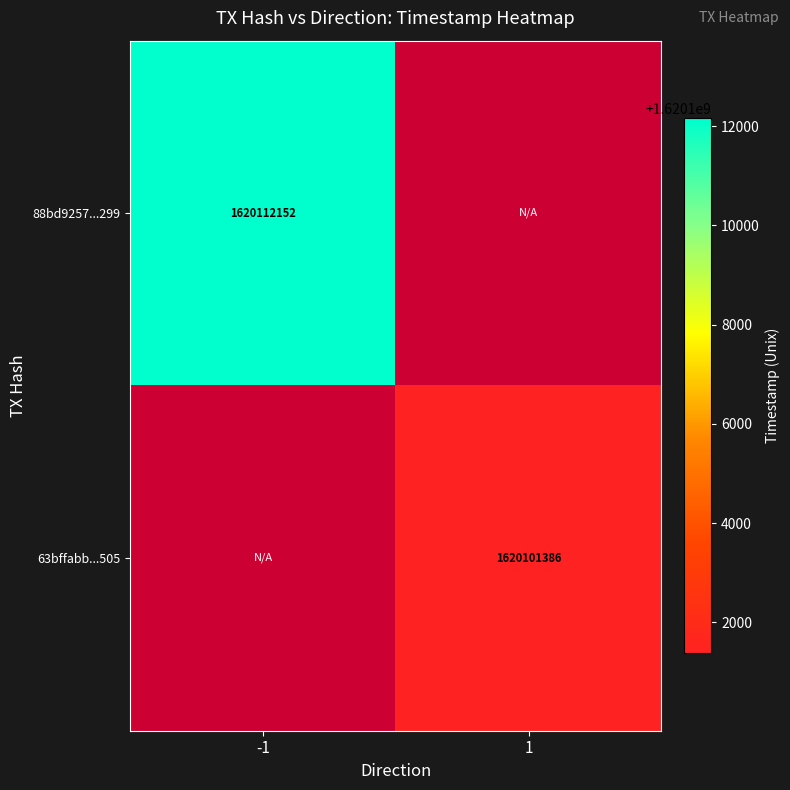

The value of 88bd9257...299 at -1 is 1620112152. True or false?

True